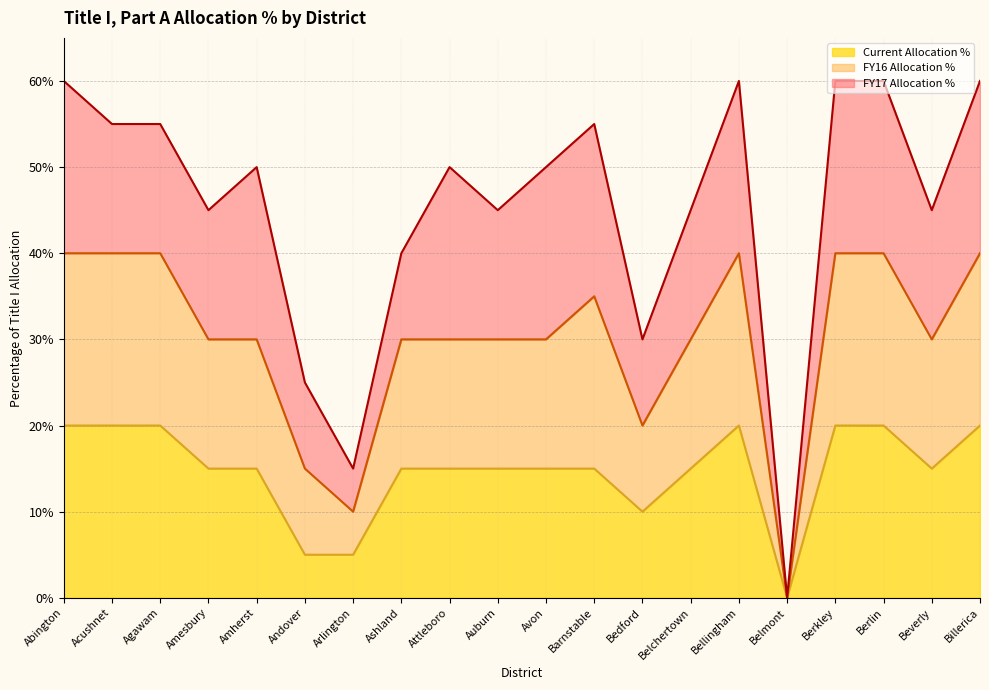

What is the difference between the FY16 Allocation % values at Belchertown and Berkley?

0.1